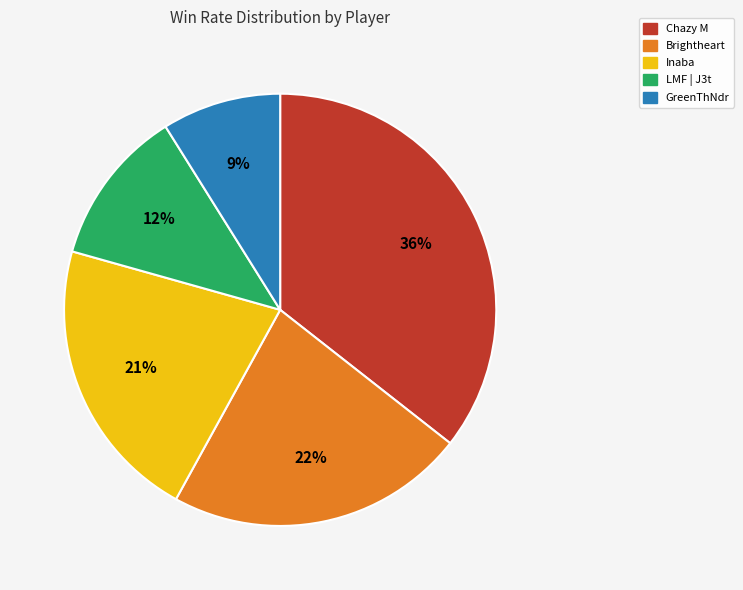

How many segments does this pie chart have?

5